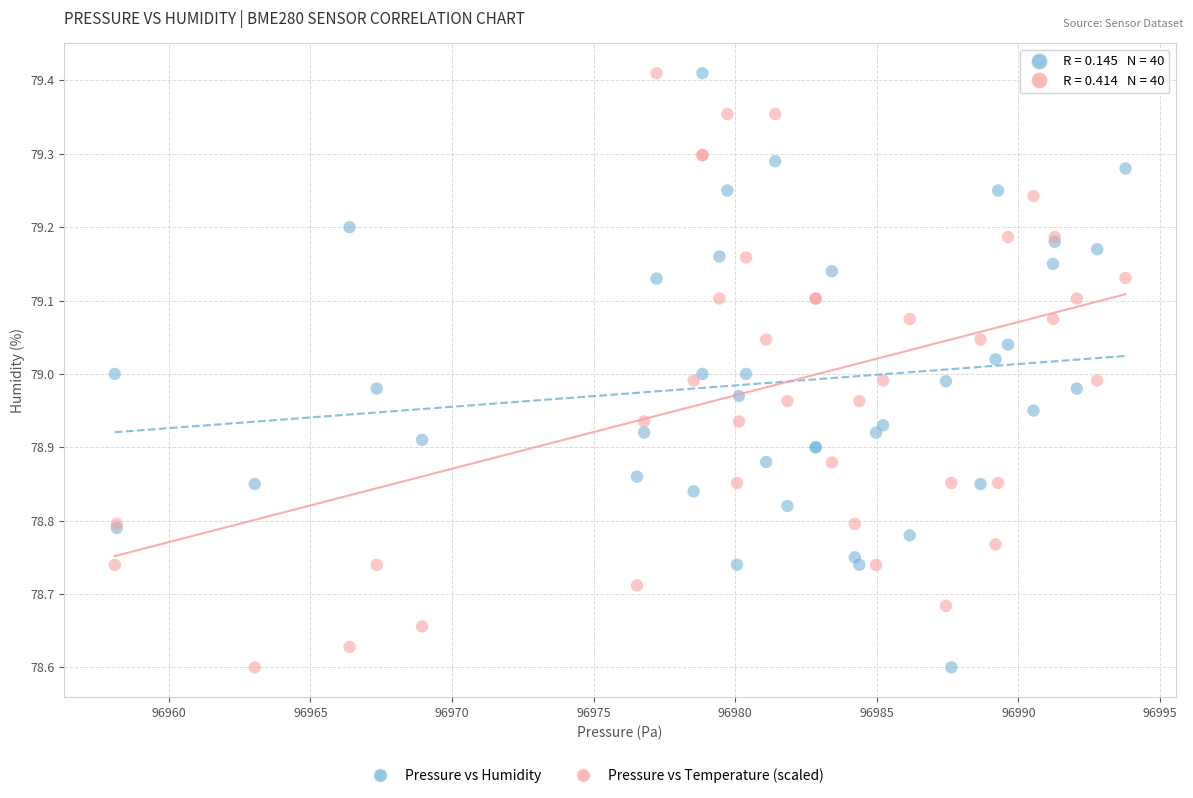

What is the X range (max minus min) for the scatter plot?

35.7